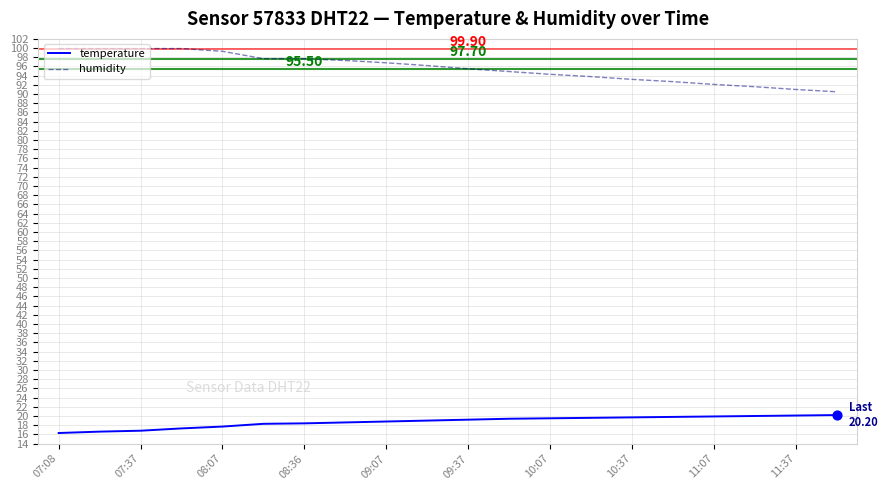

True or false: humidity and temperature intersect in this chart.

False